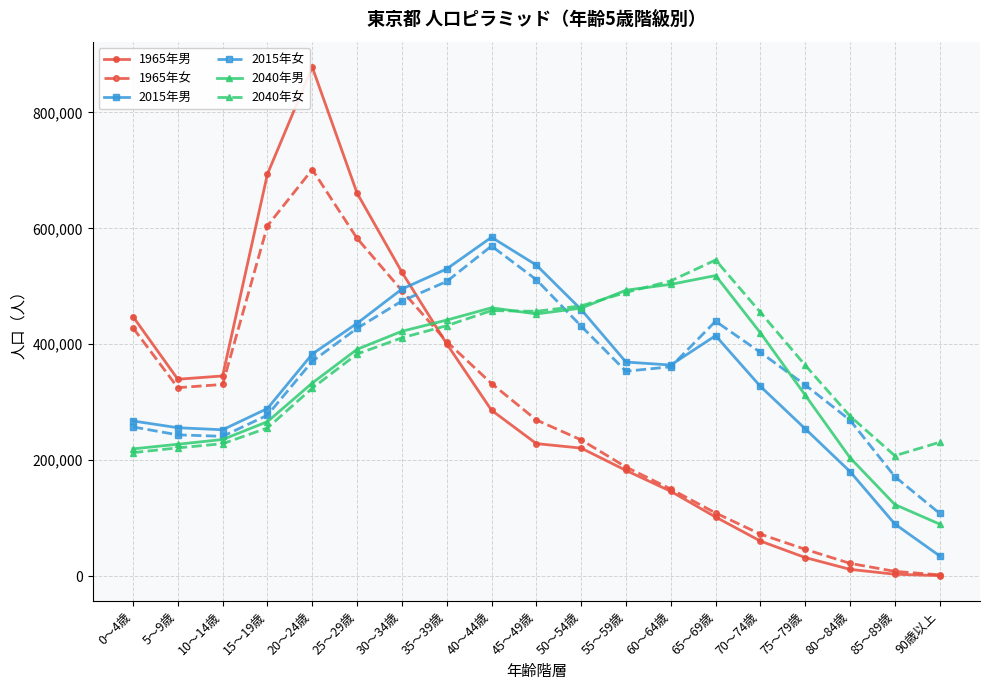

What is the approximate value of 2040年男 at 5～9歳, to the nearest 10?

227460